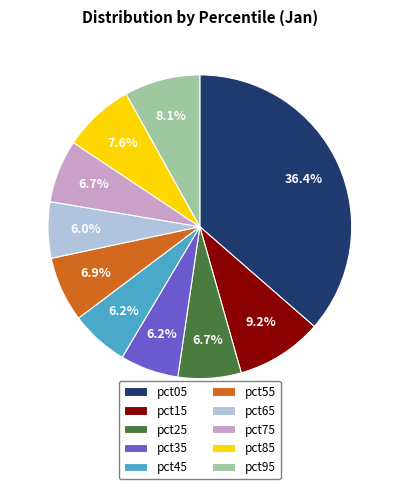

Count the number of slices in the pie.

10